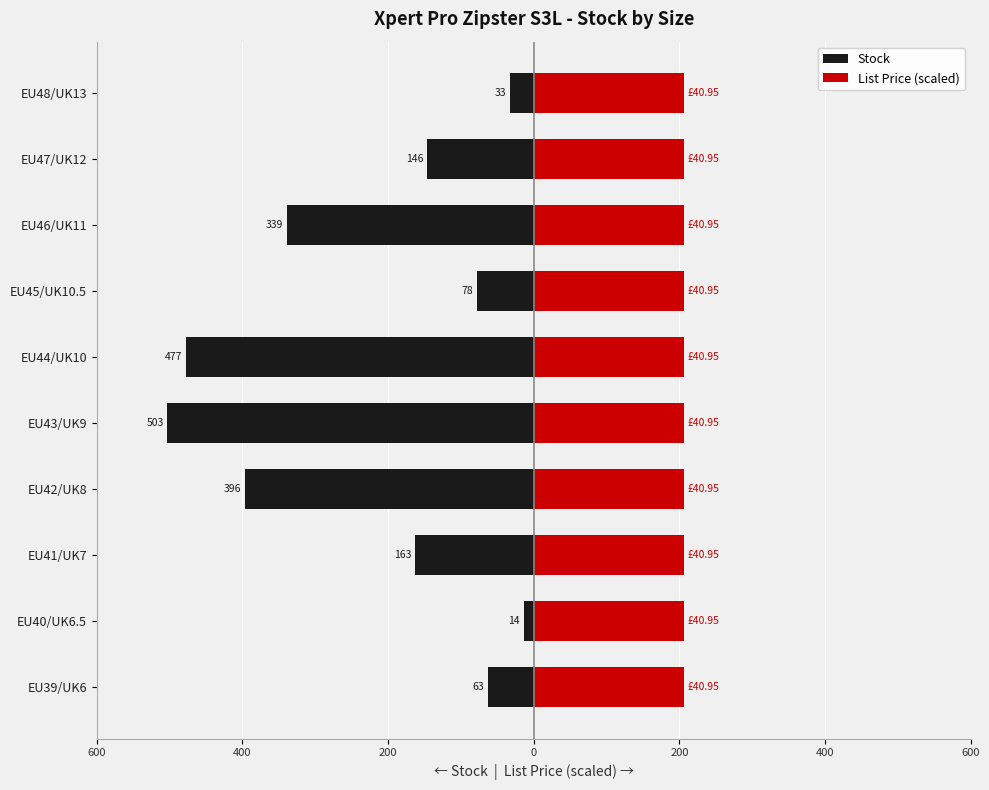

Is the value of List Price (scaled) at 0 greater than the value of Stock at 400?

Yes